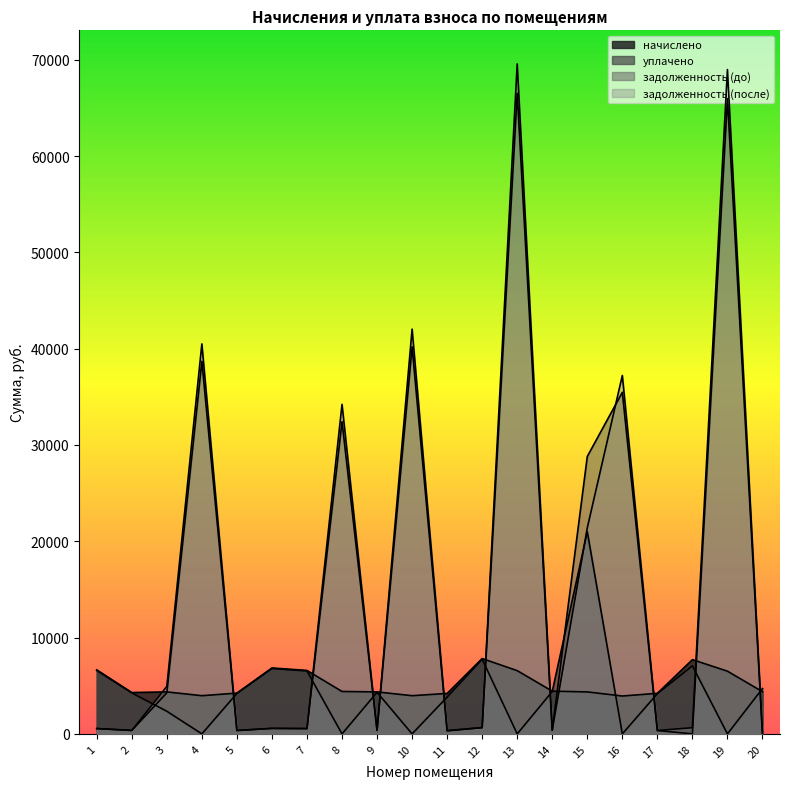

What is the value of the задолженность (после) point at the 2nd from the left?

357.7